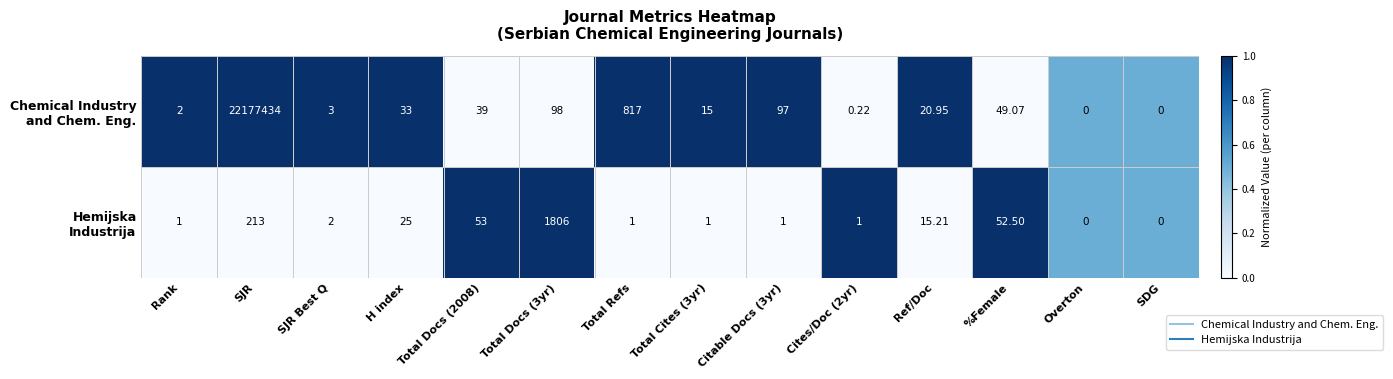

Which label corresponds to the largest value in the chart?

SJR